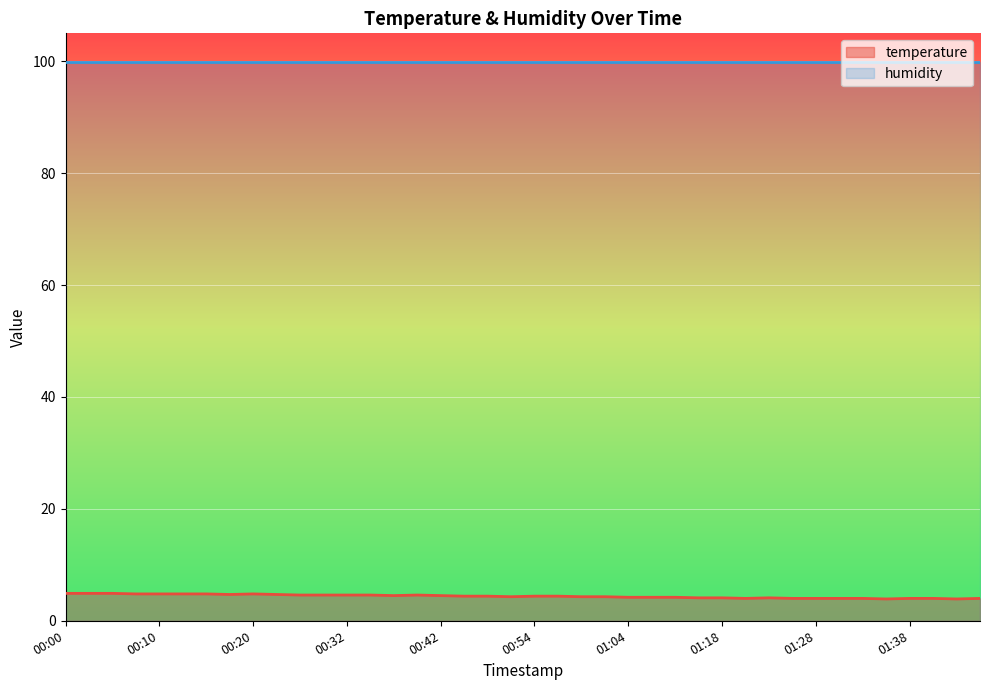

Which series has the largest total across all categories?

humidity